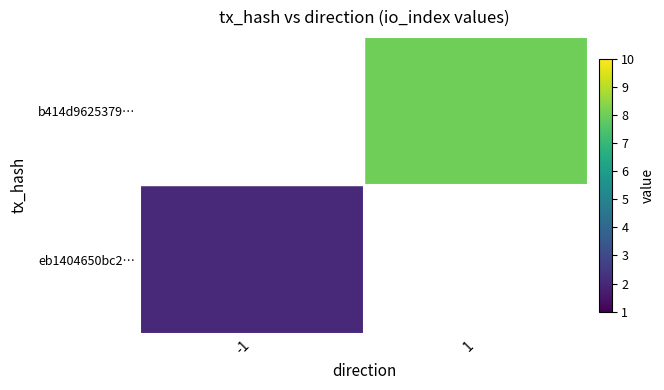

What is the smallest value displayed?

2.0